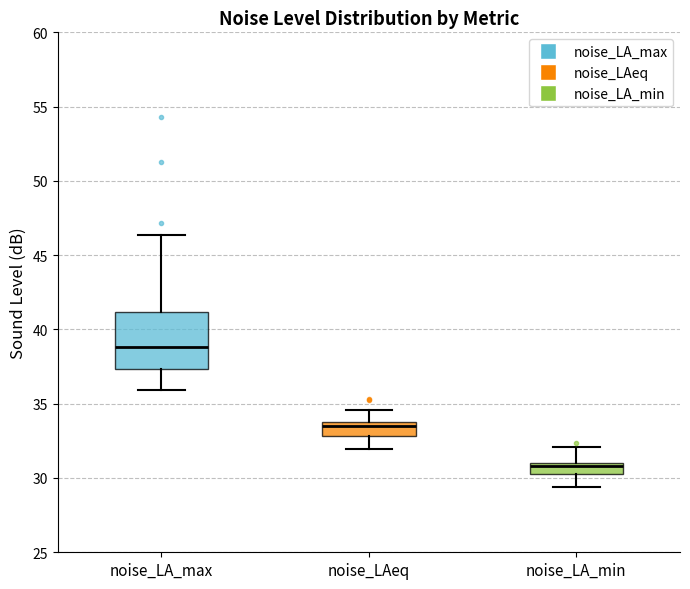

Reading left to right, read every box against the y-axis: the position of its median line, the range the box covers, and the ends of its whiskers. The values are not printed on the chart, so give them approximately, as read against the axis.

noise_LA_max: median 39.0, box 37.5 to 41.0, whiskers 36.0 to 46.5
noise_LAeq: median 33.5, box 33.0 to 34.0, whiskers 32.0 to 34.5
noise_LA_min: median 31.0 (just below the box's upper edge), box 30.5 to 31.0, whiskers 29.5 to 32.0